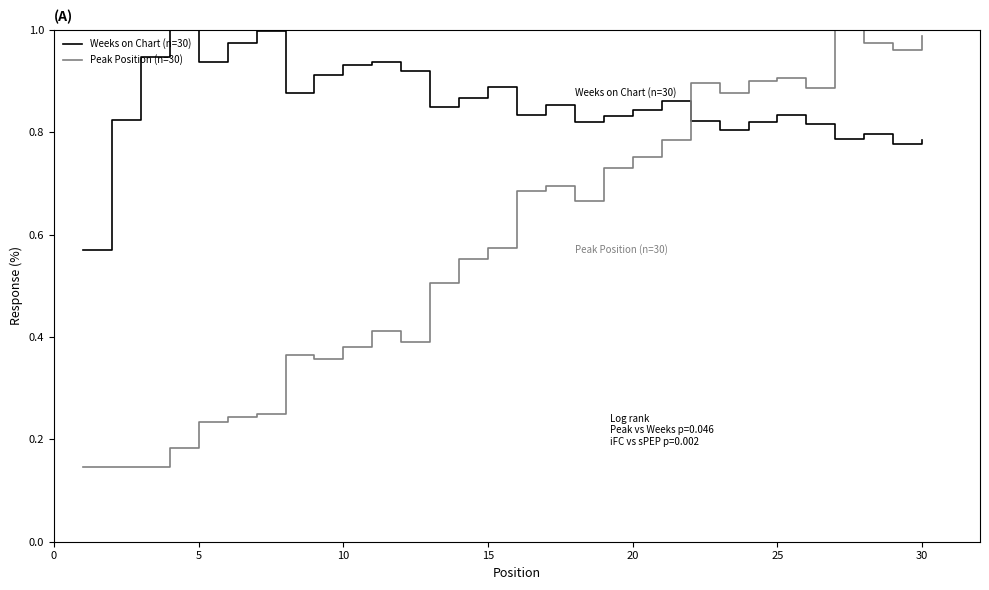

How many interior local valleys does the Weeks on Chart (n=30) series have?

8